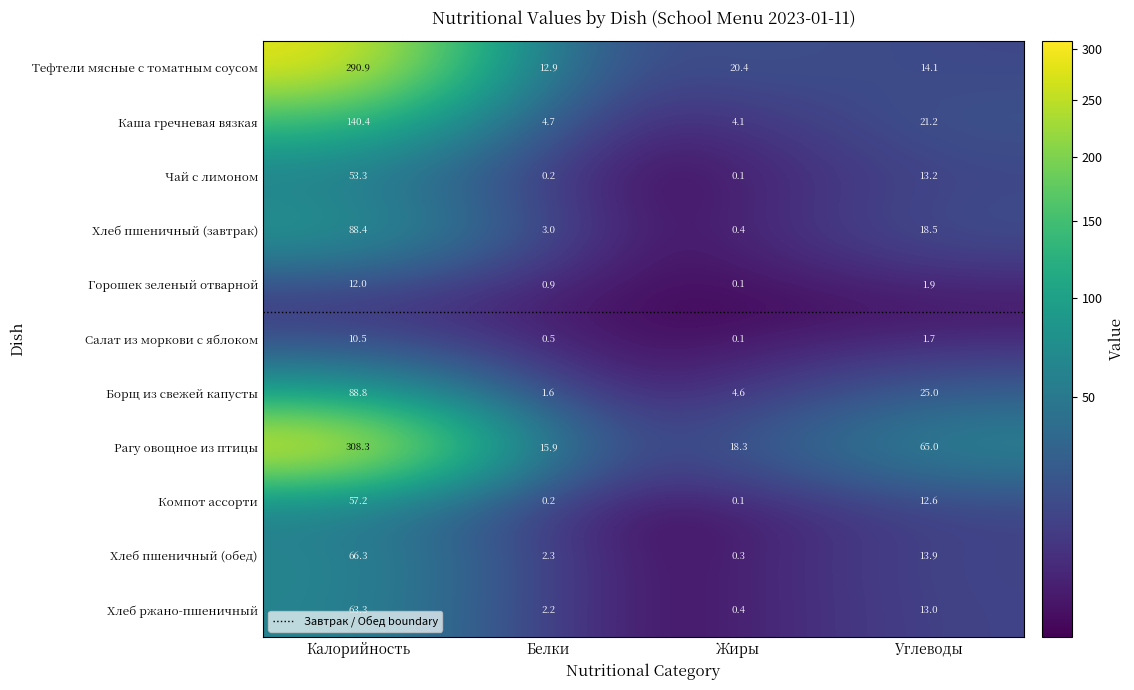

Which series has the widest spread of values?

Рагу овощное из птицы